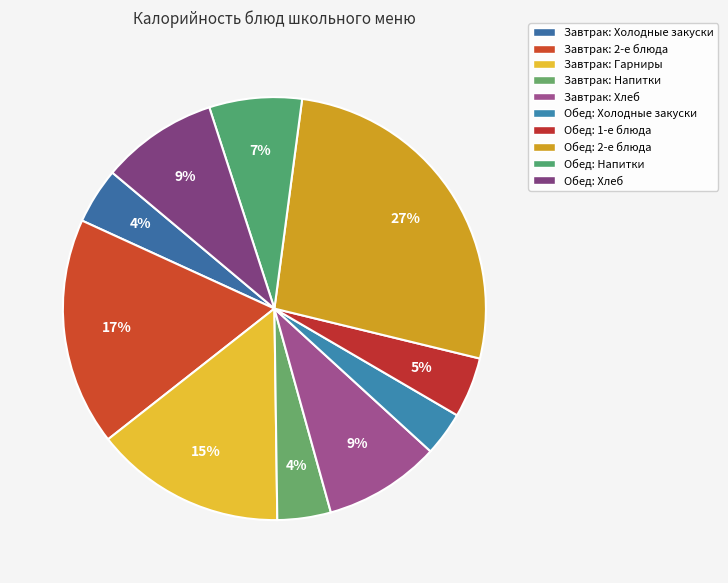

How many segments does this pie chart have?

10